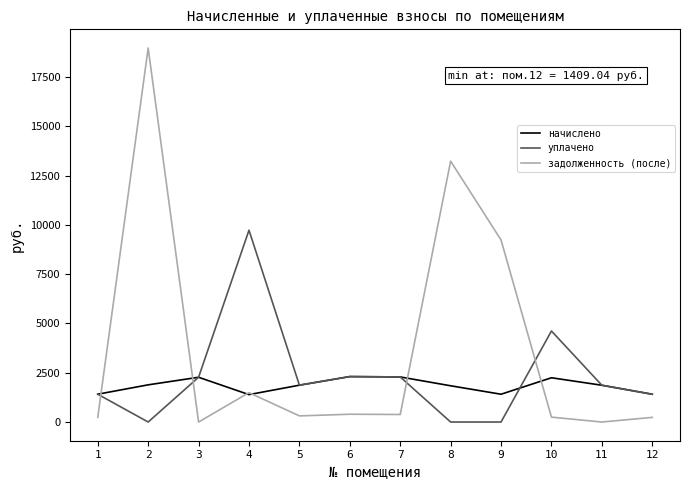

What is the maximum value shown in the chart?

18966.6